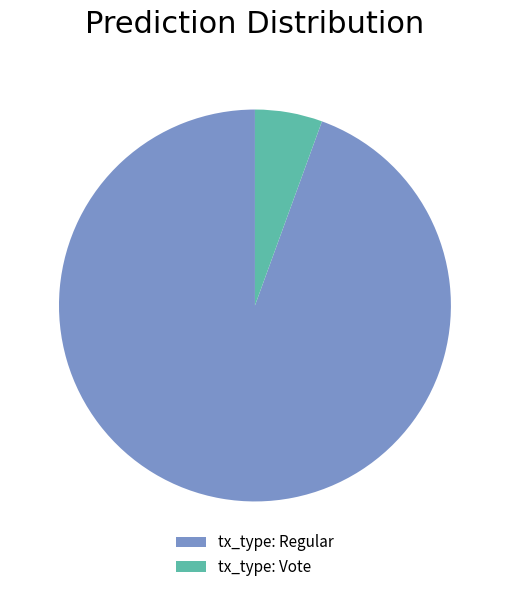

What is the largest slice in the pie chart?

tx_type: Regular